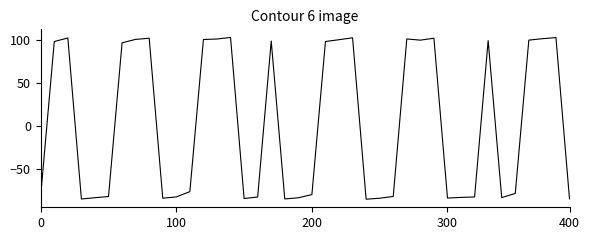

What is the maximum value shown in the chart?

103.5